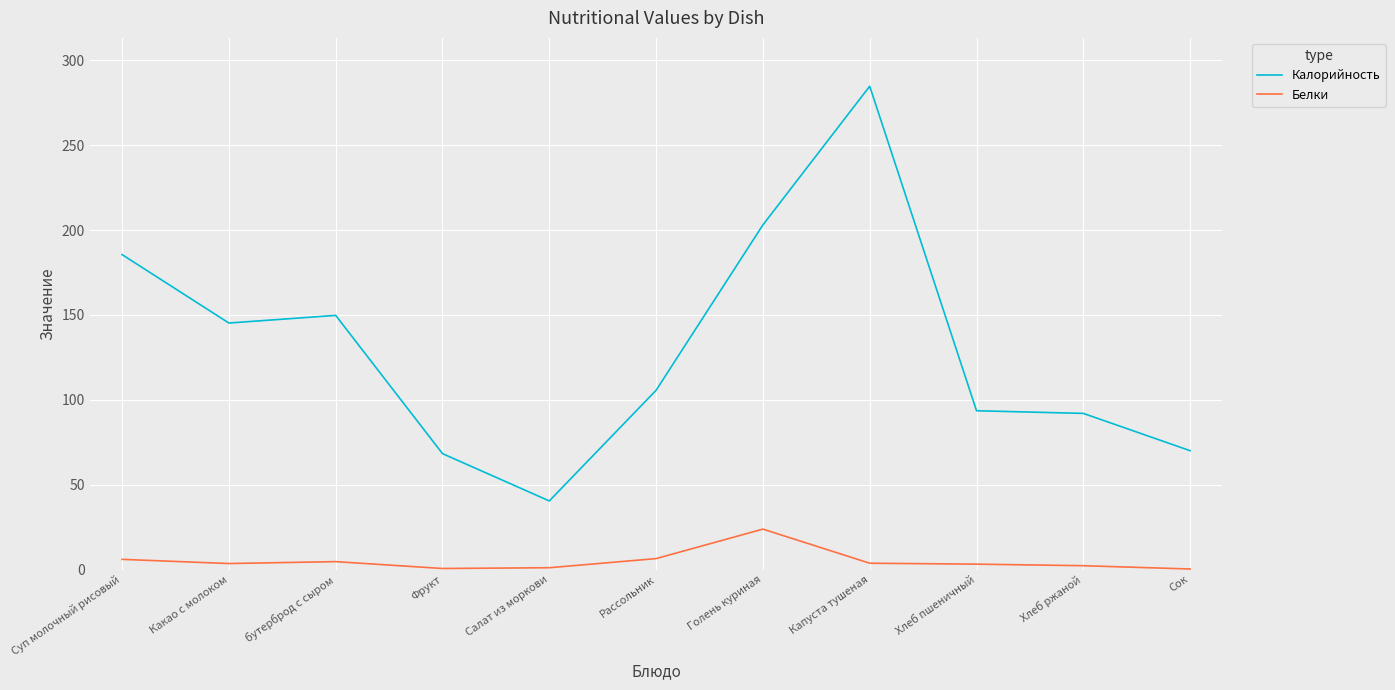

Which category has the lowest value in the Калорийность series?

Салат из моркови